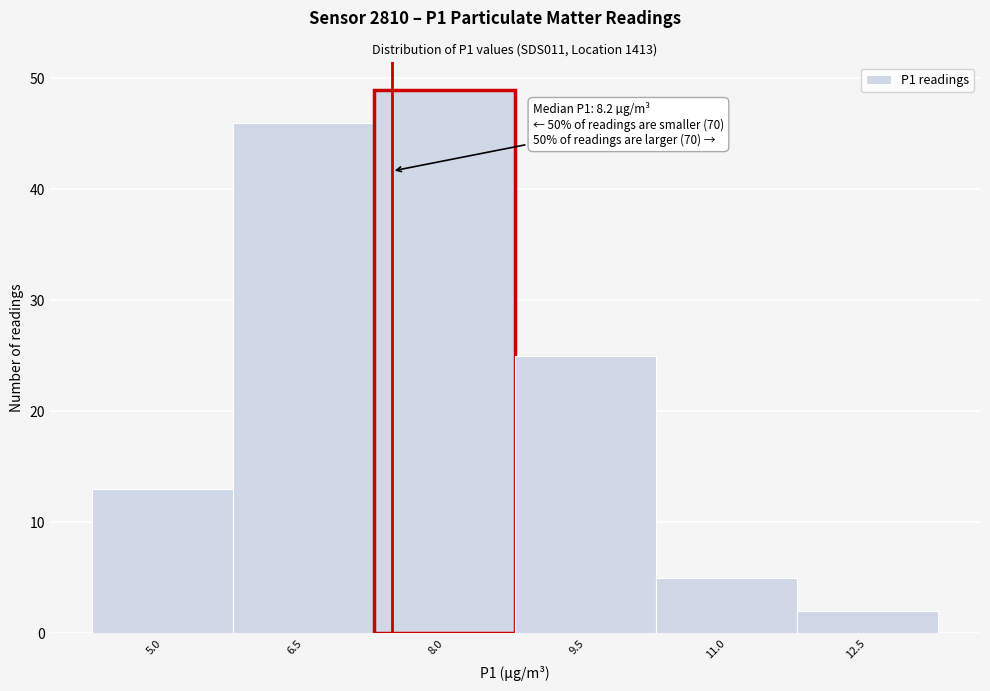

Reading left to right, what are all the values shown in this chart?

13	46	49	25	5	2